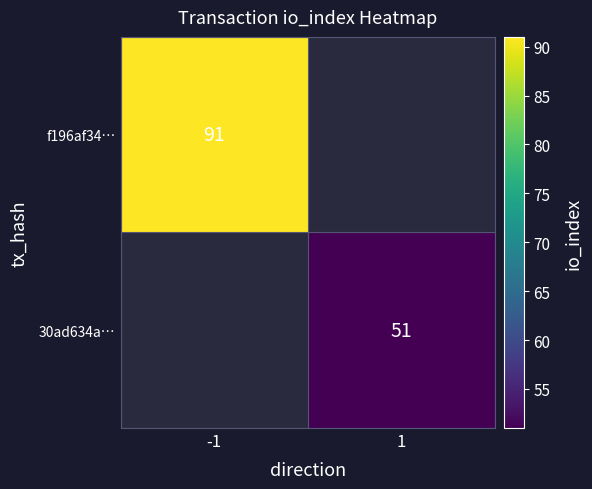

Which category has the highest value across all series?

-1